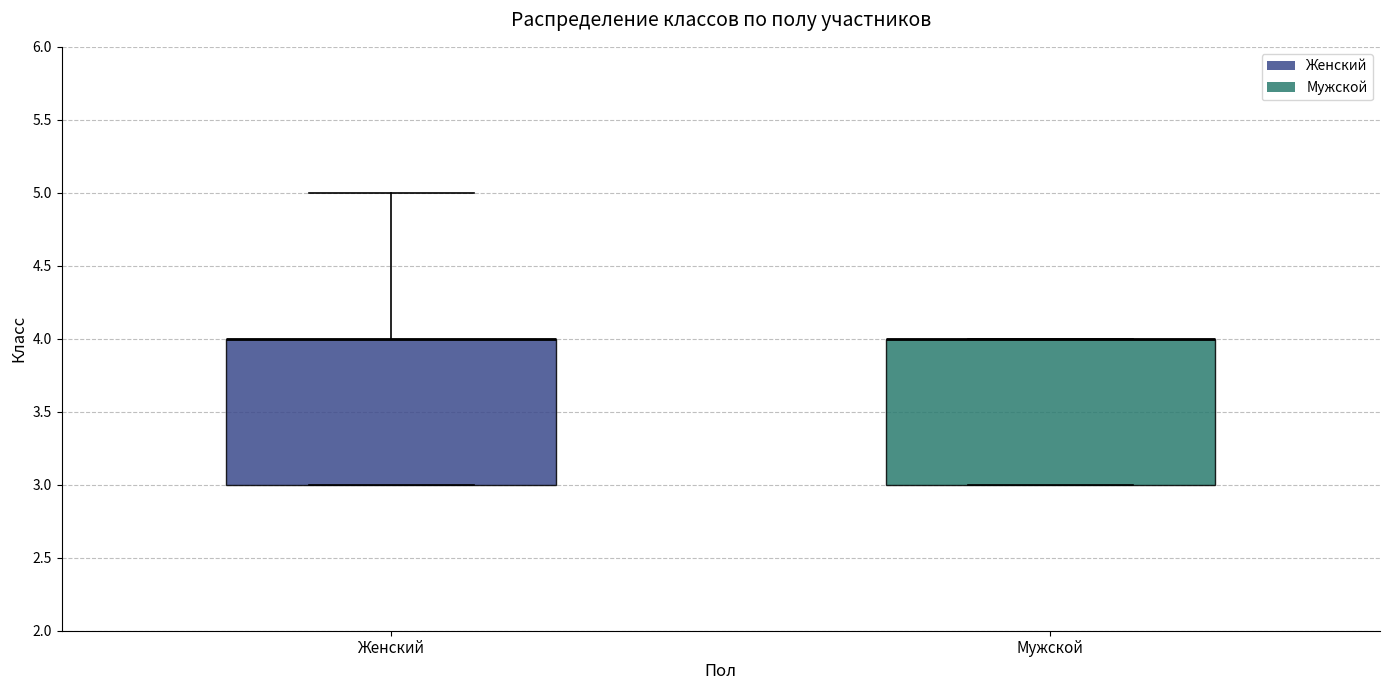

Reading left to right, read every box against the y-axis: the position of its median line, the range the box covers, and the ends of its whiskers. The values are not printed on the chart, so give them approximately, as read against the axis.

Женский: median 4 (drawn on the box's upper edge), box 3 to 4, whiskers 3 to 5
Мужской: median 4 (drawn on the box's upper edge), box 3 to 4, whiskers 3 to 4